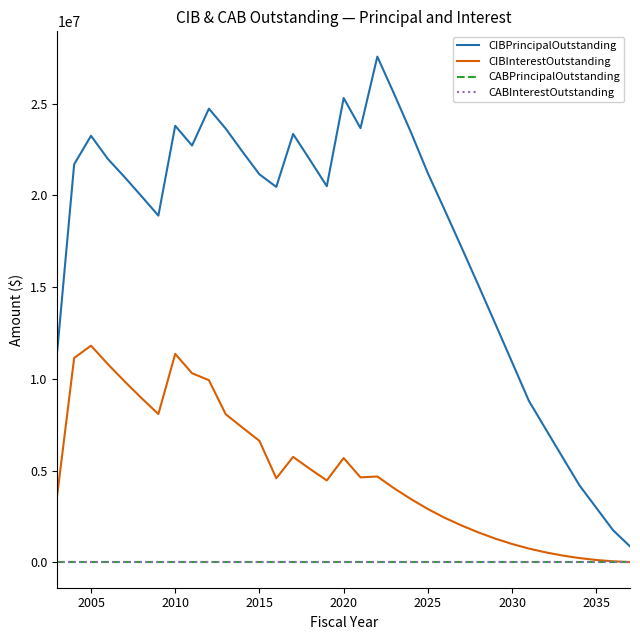

Does the chart have visible grid lines?

No